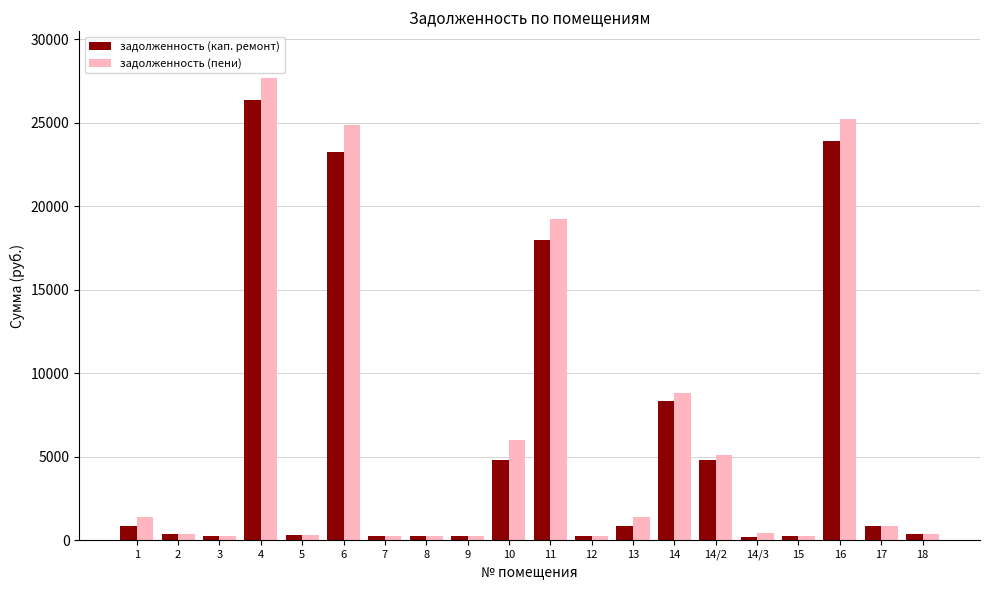

How many values in the задолженность (кап. ремонт) series exceed 827?

10